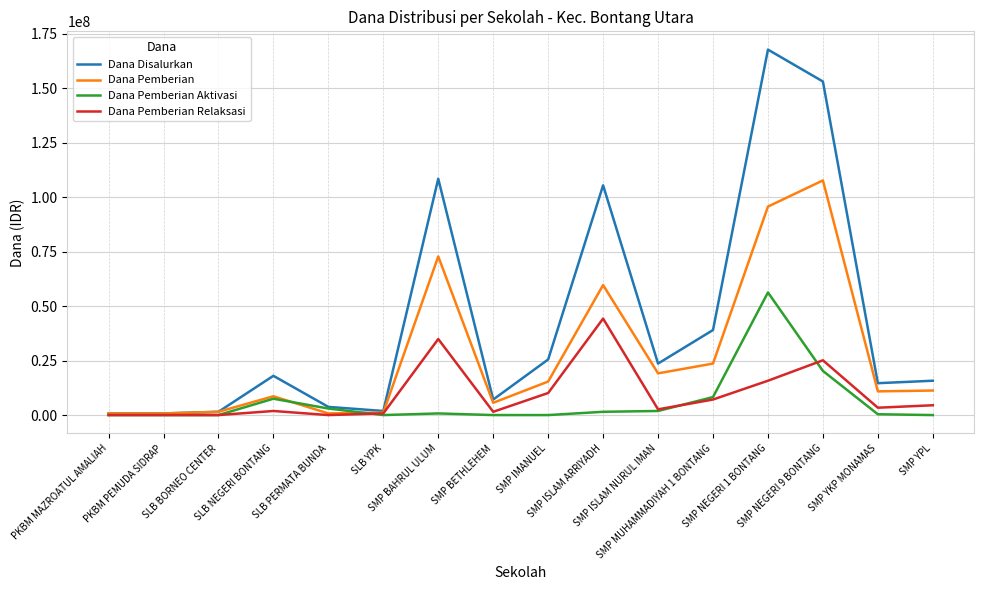

Which series has the largest total across all categories?

Dana Disalurkan